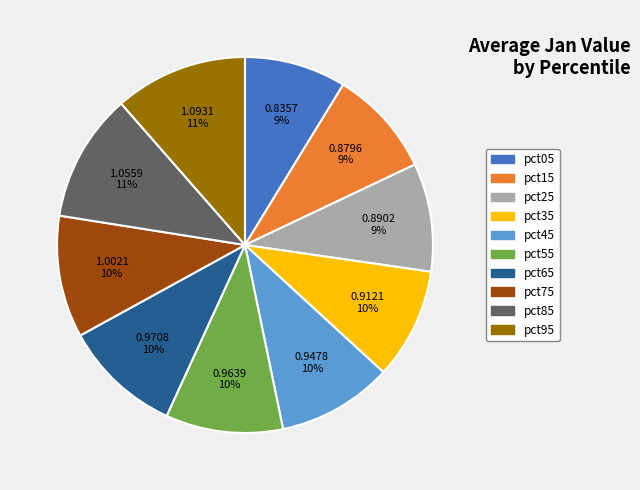

To the nearest percent, what is the combined percentage of pct95 and pct05?

20%